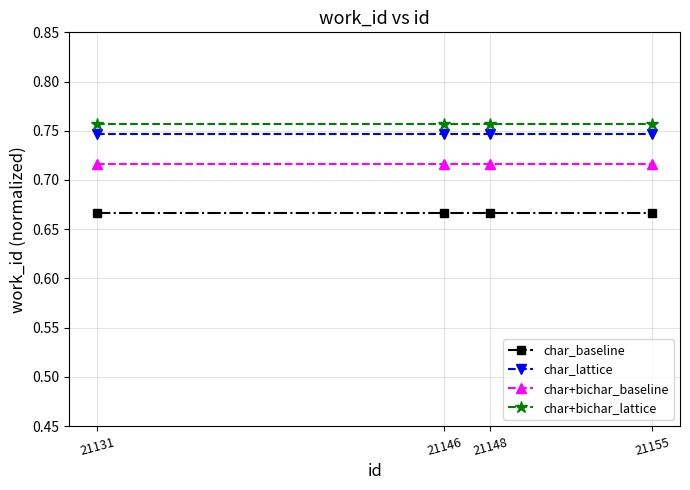

List the series in order of their peak value, highest first.

char+bichar_lattice, char_lattice, char+bichar_baseline, char_baseline